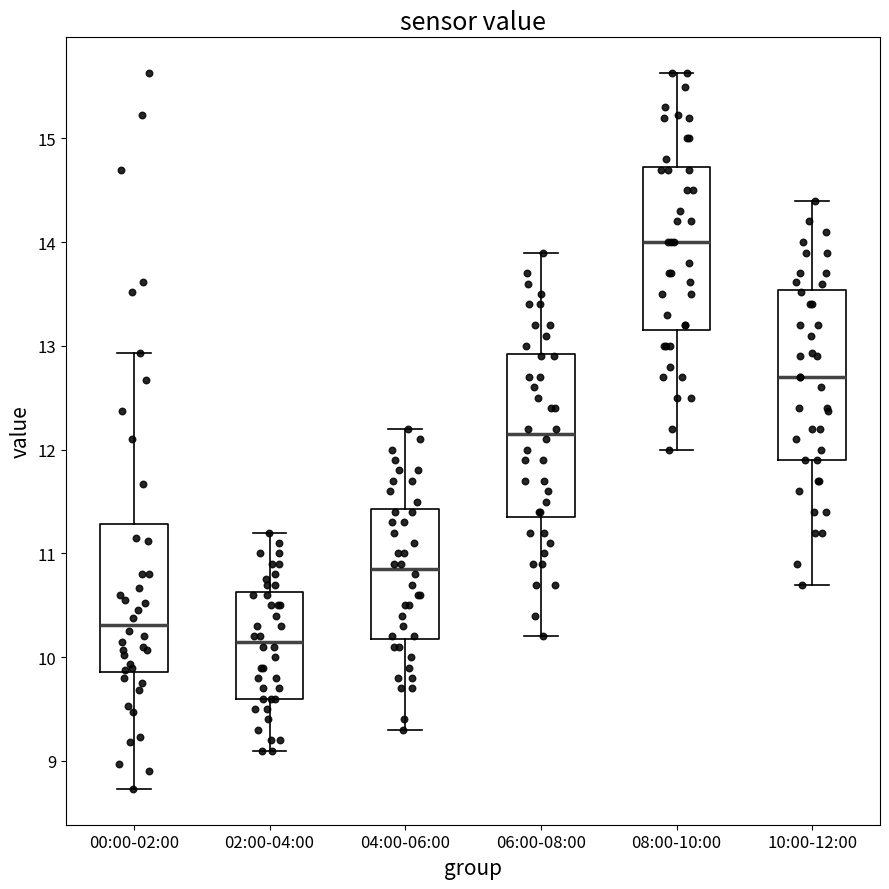

Reading left to right, read every box against the y-axis: the position of its median line, the range the box covers, and the ends of its whiskers. The values are not printed on the chart, so give them approximately, as read against the axis.

00:00-02:00: median 10.3, box 9.9 to 11.3, whiskers 8.7 to 12.9
02:00-04:00: median 10.2, box 9.6 to 10.6, whiskers 9.1 to 11.2
04:00-06:00: median 10.9, box 10.2 to 11.4, whiskers 9.3 to 12.2
06:00-08:00: median 12.2, box 11.4 to 12.9, whiskers 10.2 to 13.9
08:00-10:00: median 14.0, box 13.2 to 14.7, whiskers 12.0 to 15.6
10:00-12:00: median 12.7, box 11.9 to 13.5, whiskers 10.7 to 14.4